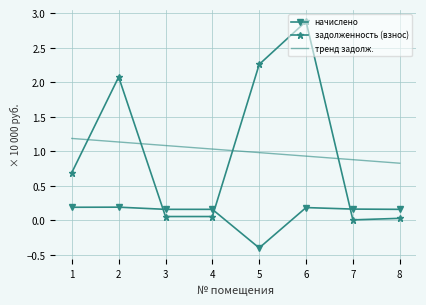

What is the sum of all задолженность (взнос) values?

8.0